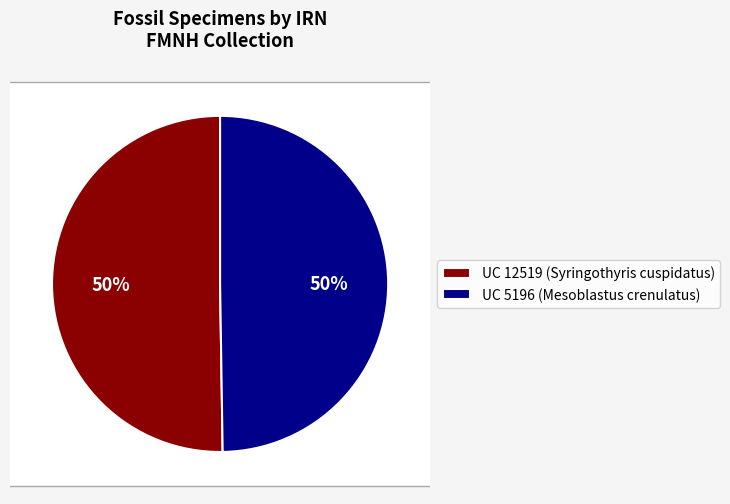

Which category has the biggest portion of the pie?

UC 12519 (Syringothyris cuspidatus)